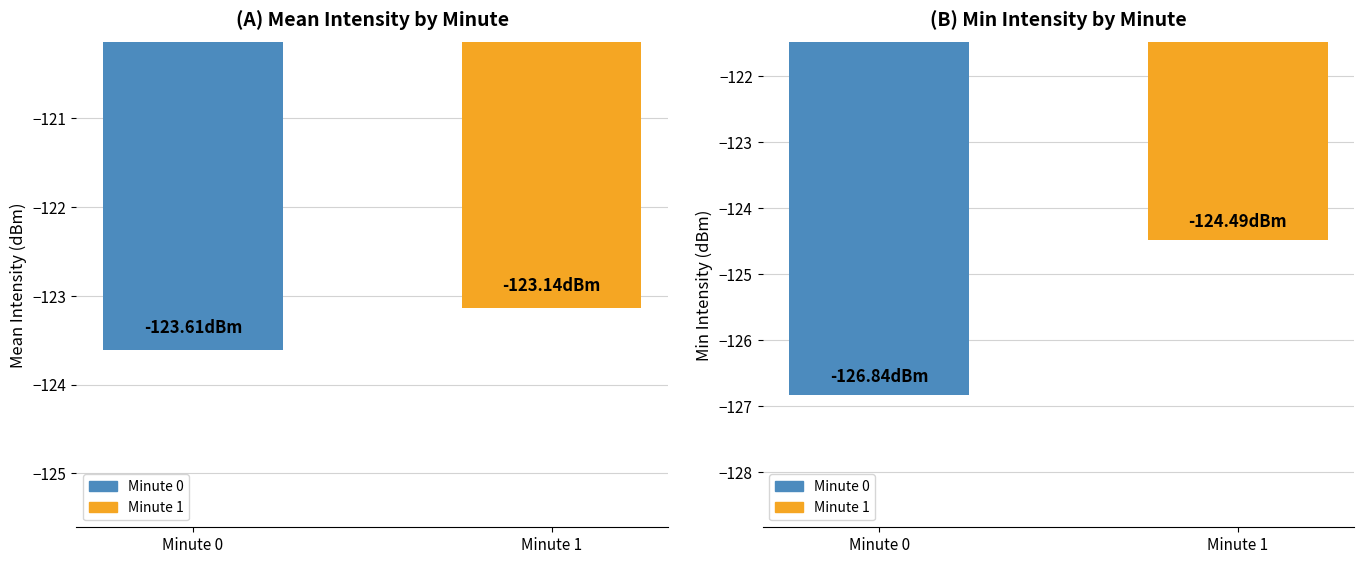

Reading left to right, what are all the values shown in this chart?

Mean Intensity (dBm): Minute 0=-123.6	Minute 1=-123.1
Min Intensity (dBm): Minute 0=-126.8	Minute 1=-124.5